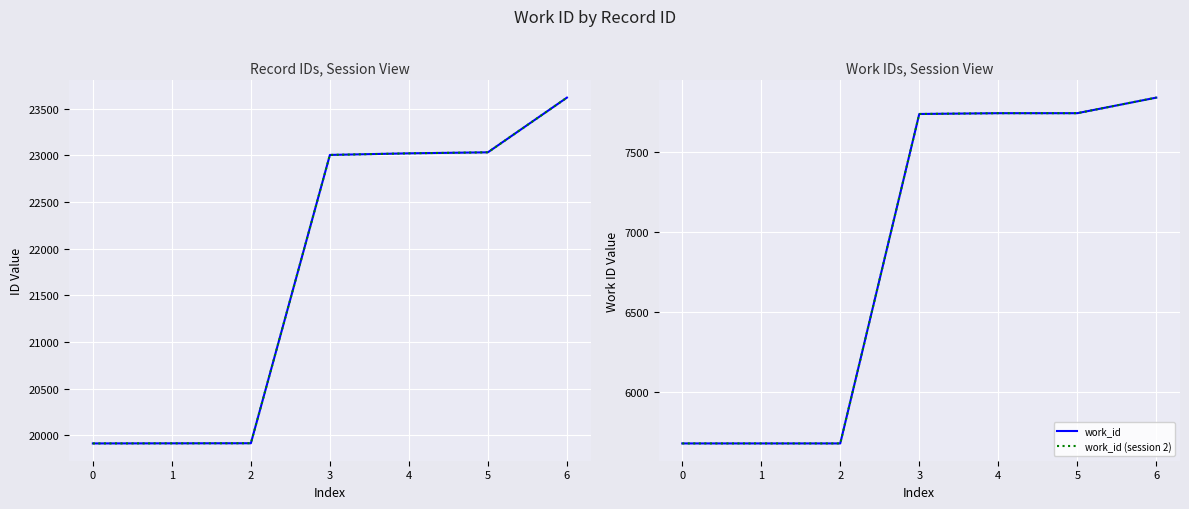

What is the difference between the id values at 0 and 6?

3705